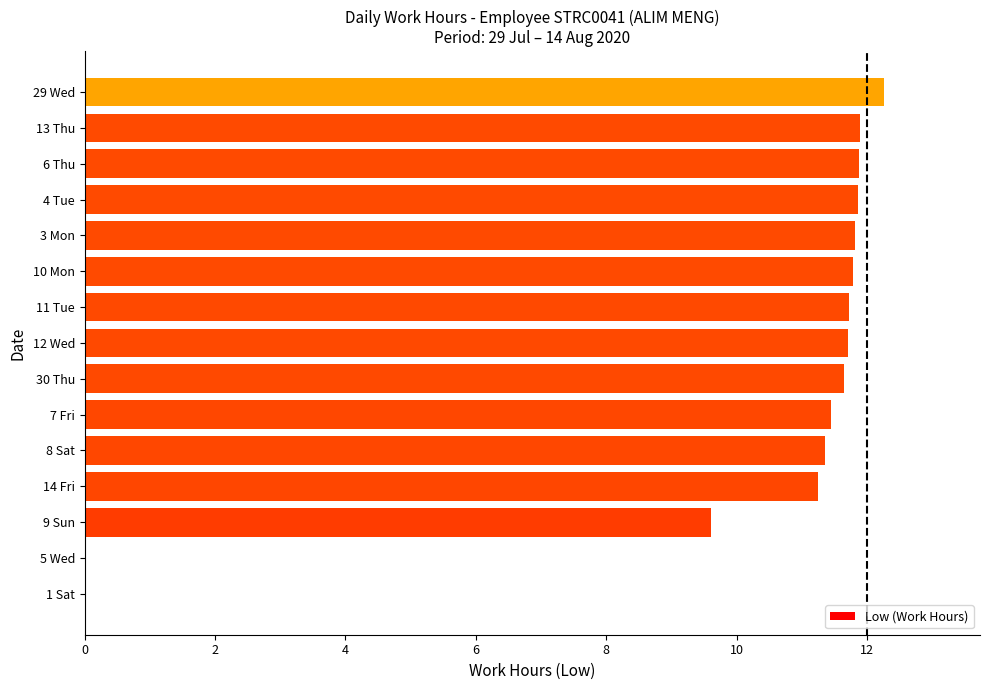

What is the sum of the values at 12 Wed and 11 Tue?

23.4